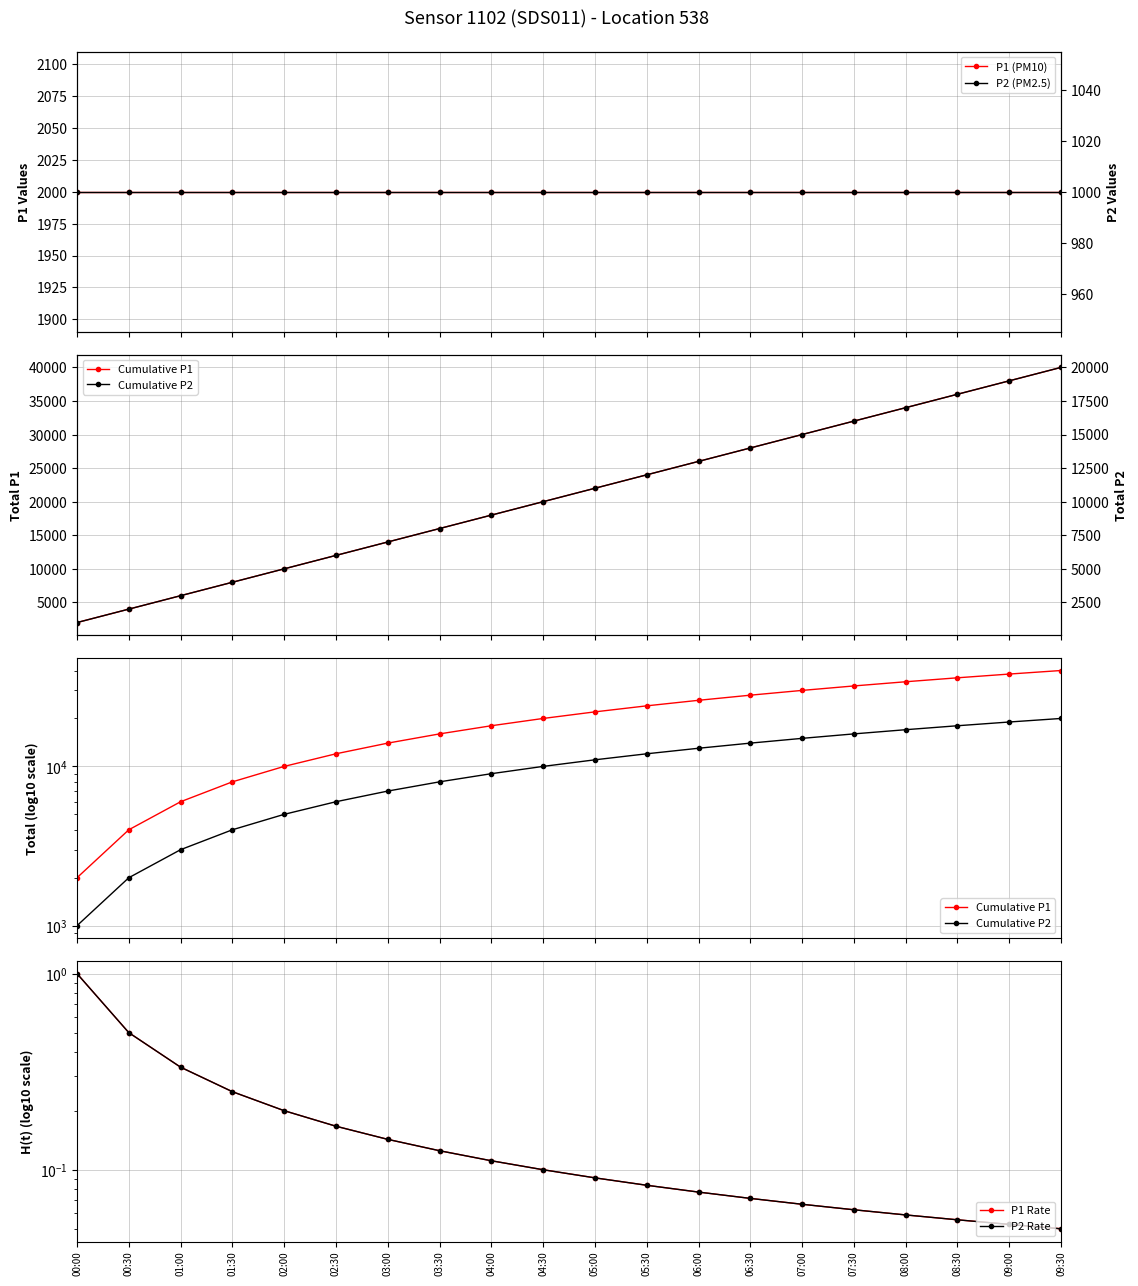

At how many categories does at least one series exceed 33333?

4